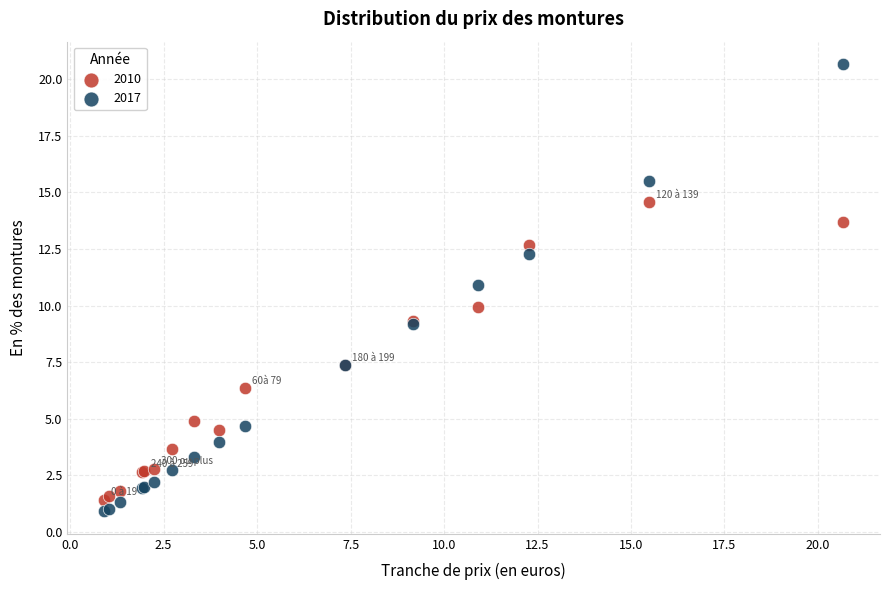

What is the X range (max minus min) for the scatter plot?

19.8